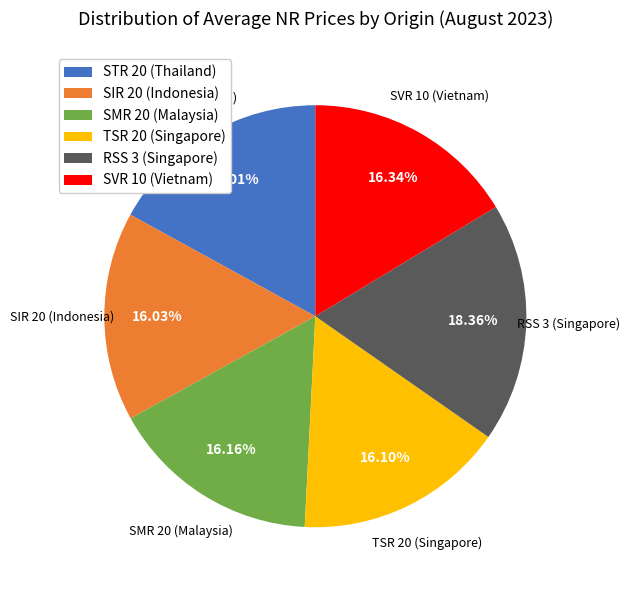

True or false: SIR 20 (Indonesia) accounts for 30% of the total.

False